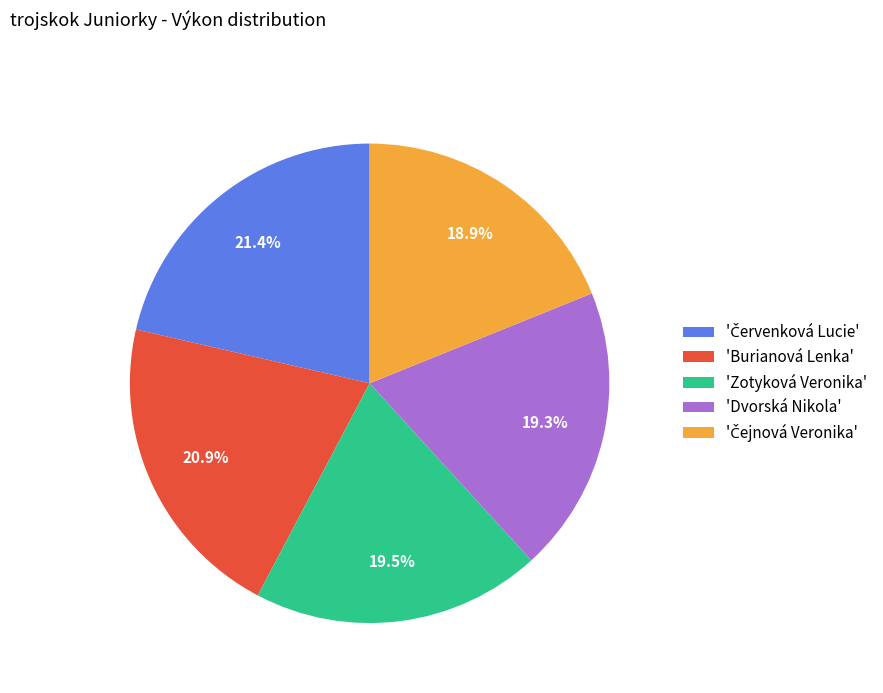

Is there a majority slice in this chart?

No